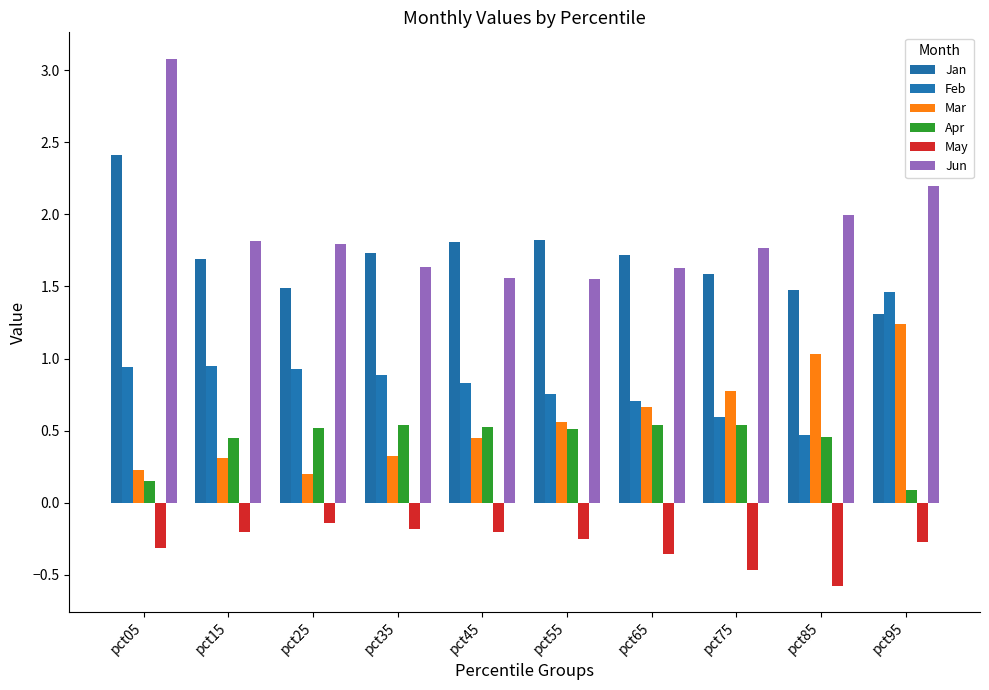

What is the minimum value for Feb?

0.5